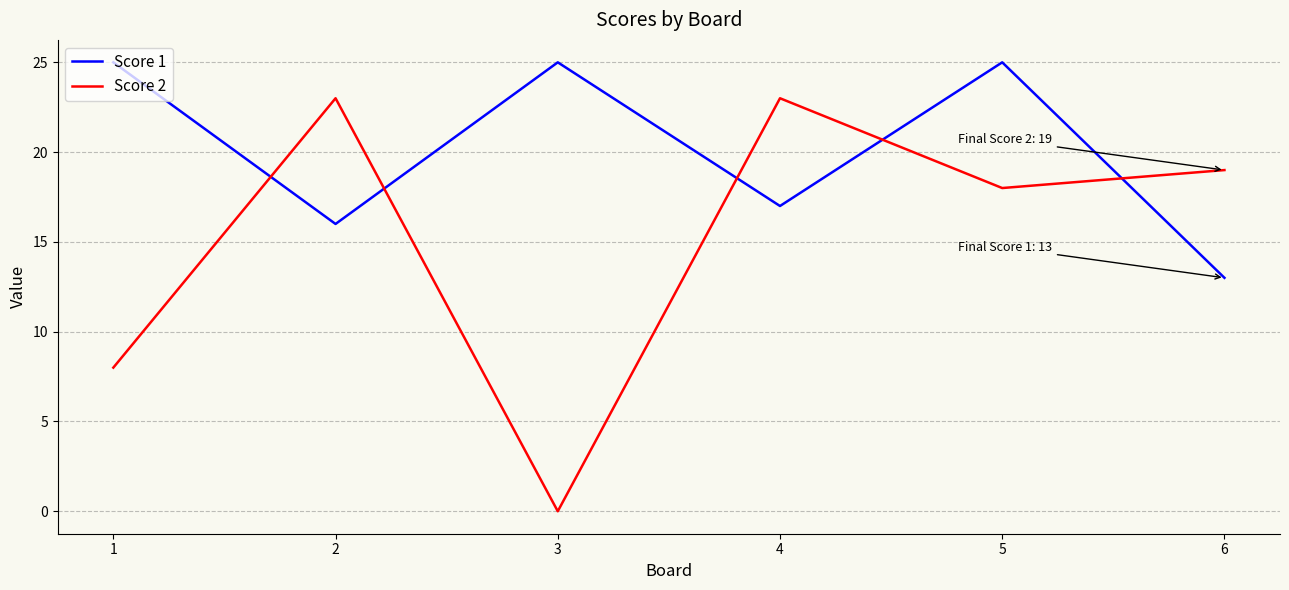

Is it true that Score 1 equals 25 at 5?

True